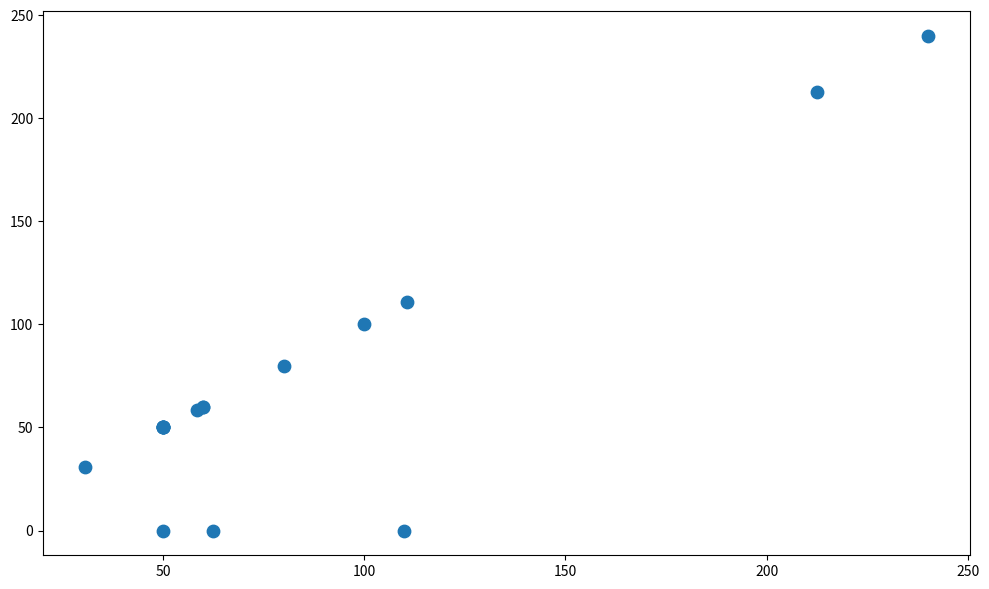

What Y value in the scatter plot is closest to 120?

110.7